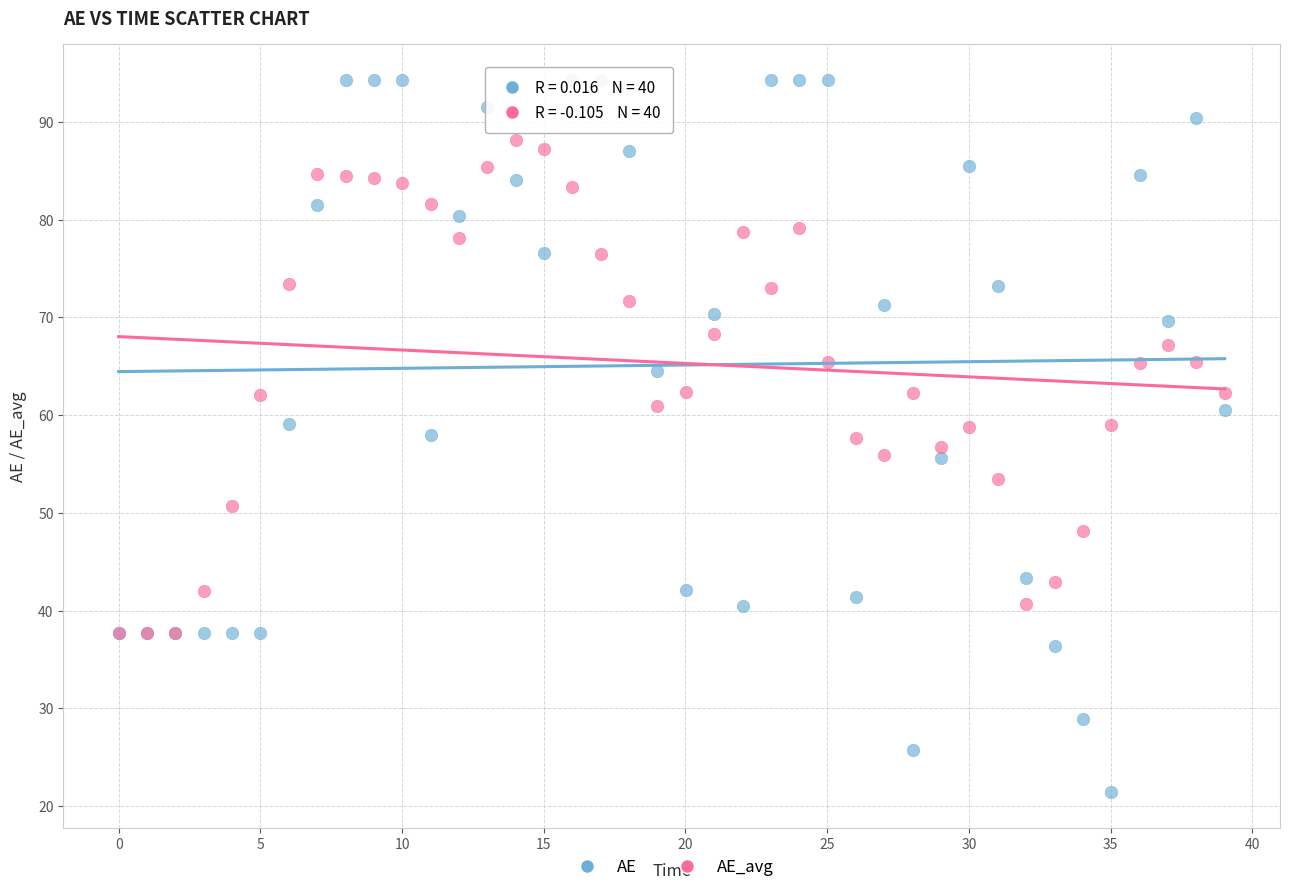

What are all the series names shown in the legend?

AE, AE_avg